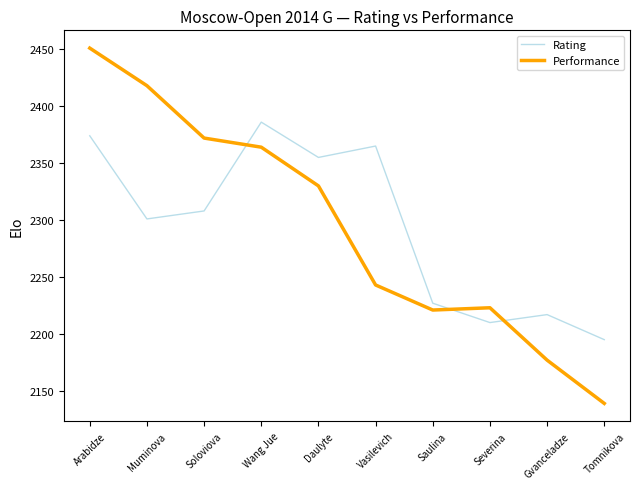

The Rating series shows 2195 at Tomnikova. True or false?

True